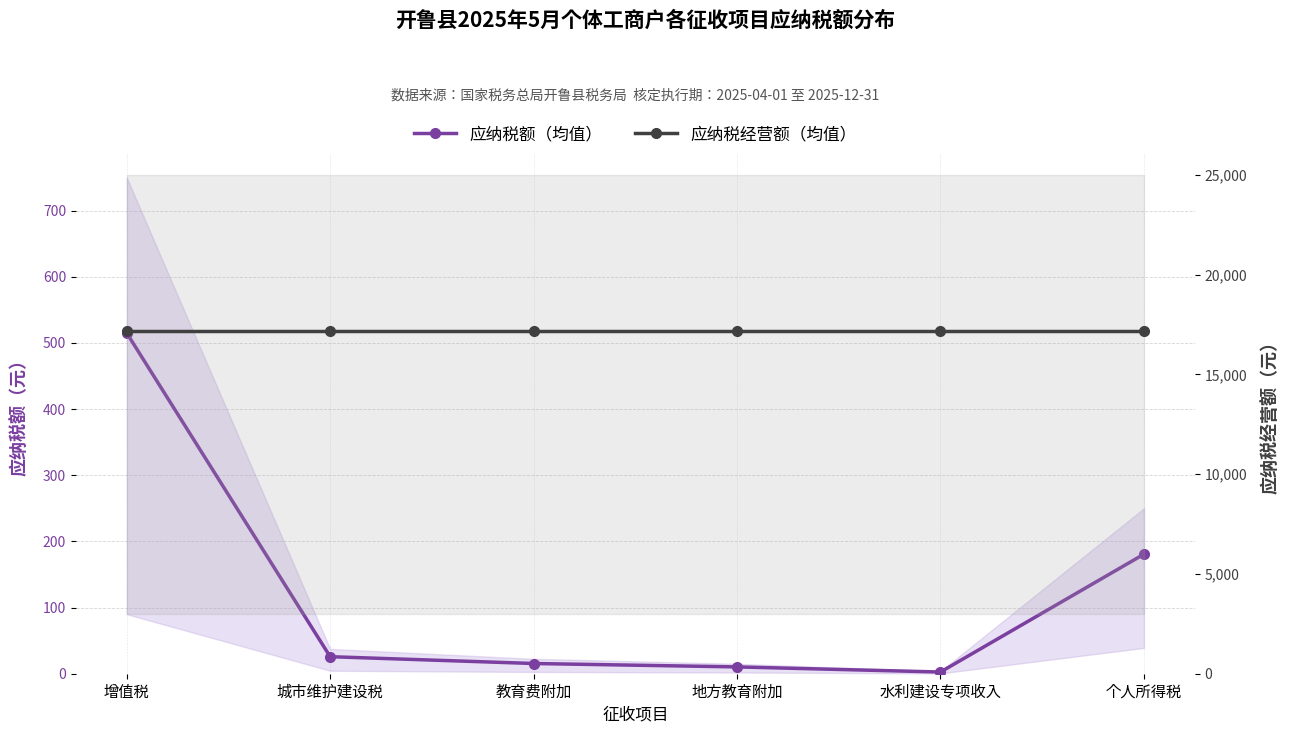

What is the label of the 3rd point from the left?

教育费附加